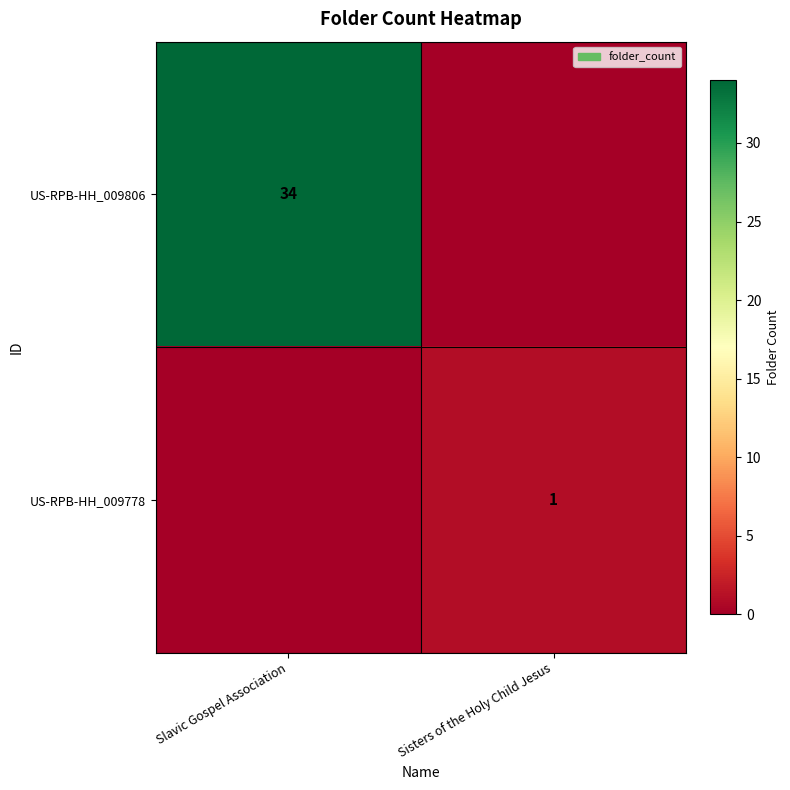

True or false: US-RPB-HH_009806 has a value of 46 at Slavic Gospel Association.

False